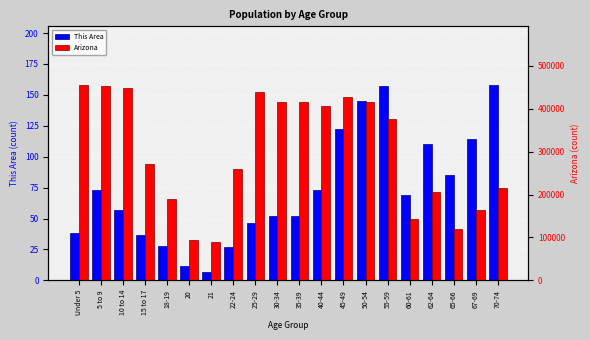

Between 25-29 and 45-49, which series saw the biggest shift?

Arizona